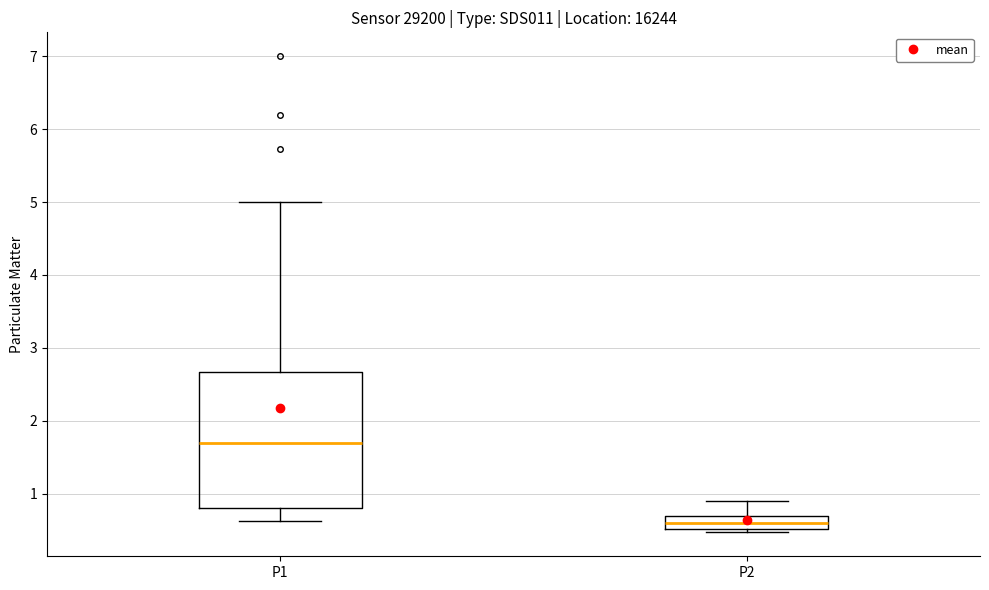

Which box is the tallest, from its lower edge to its upper edge?

P1